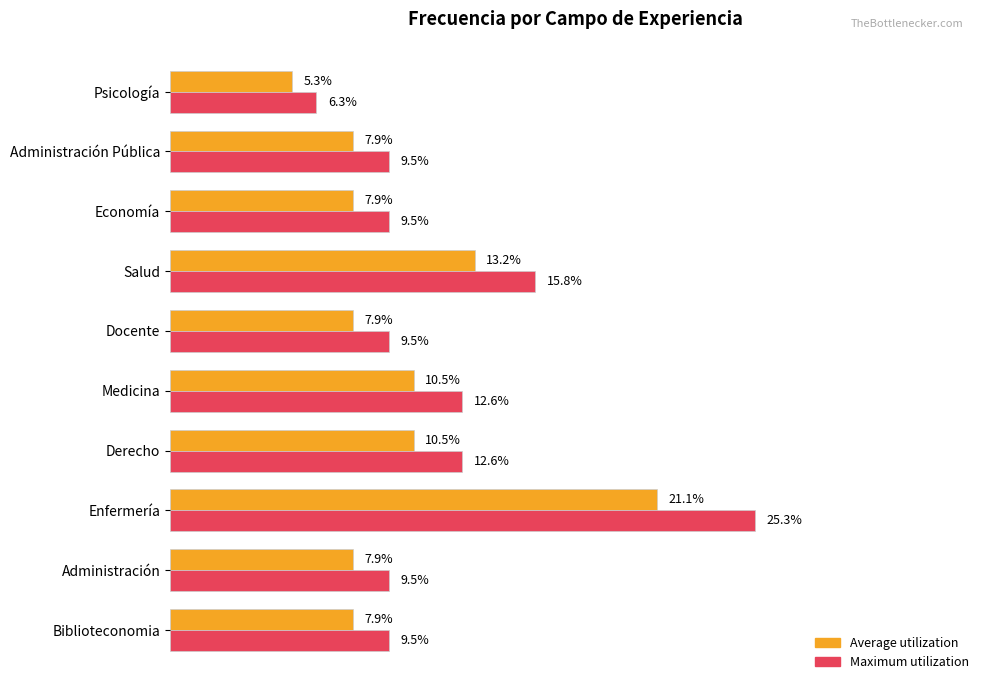

Which series has the widest spread of values?

Maximum utilization